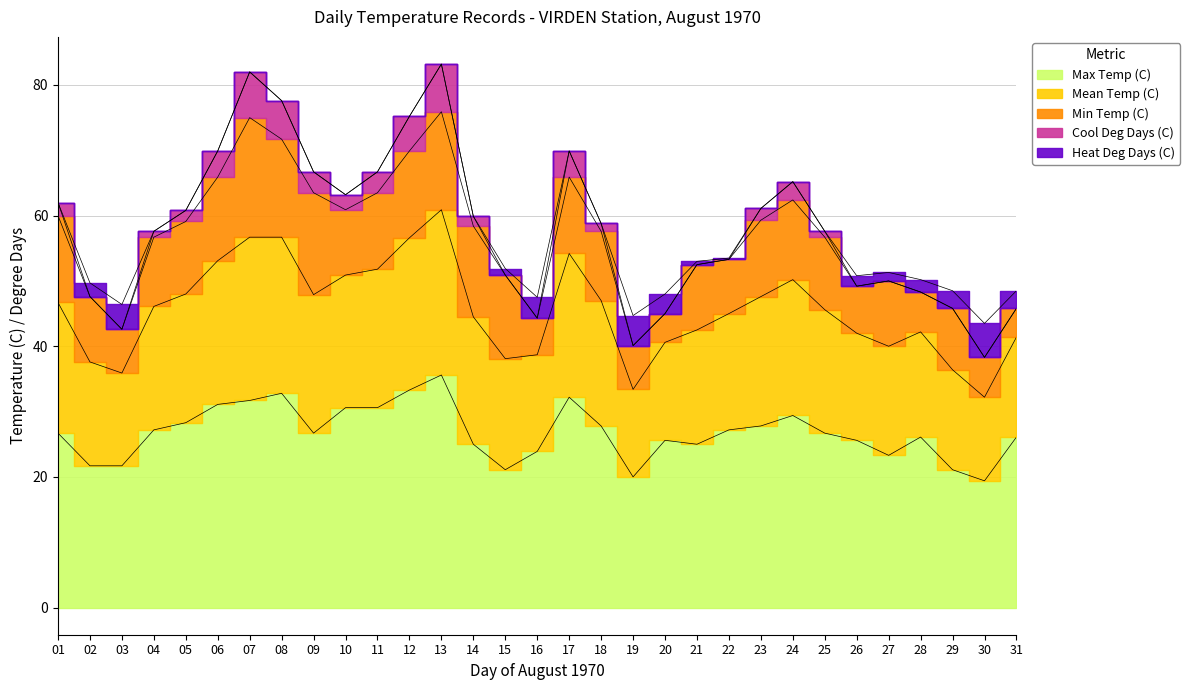

What is the average value of the Heat Deg Days (C) series?

1.1